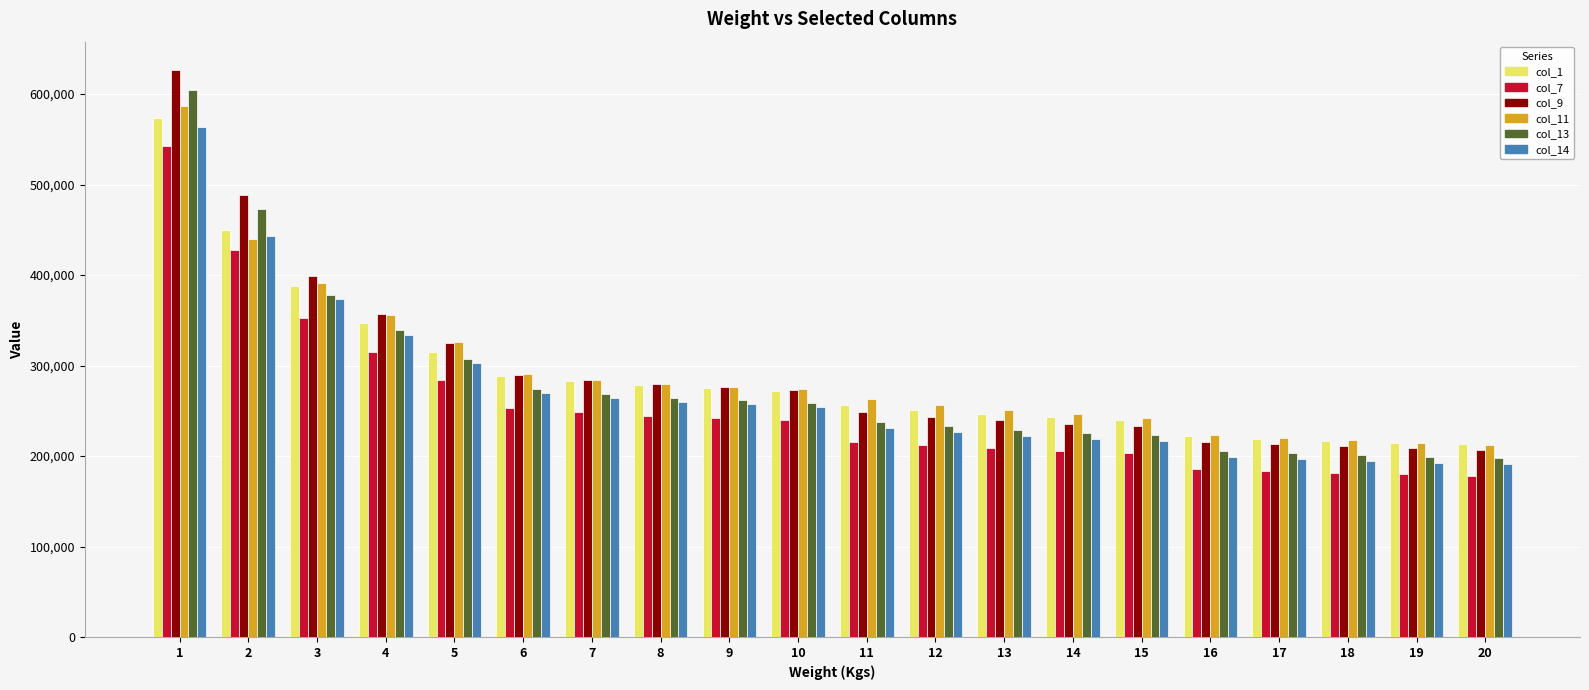

What are all the series names shown in the legend?

col_1, col_7, col_9, col_11, col_13, col_14